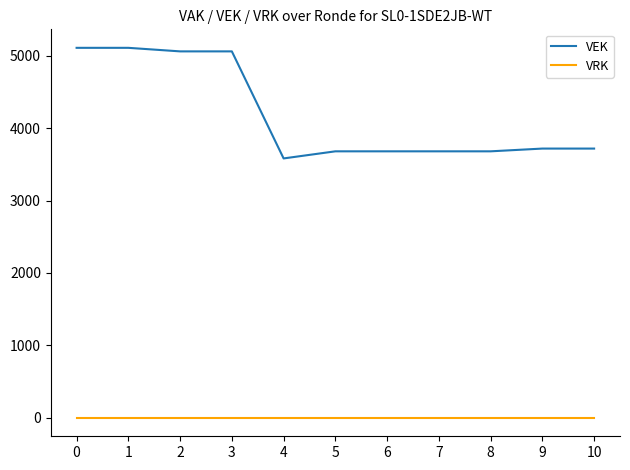

True or false: VRK and VEK cross at least once.

False